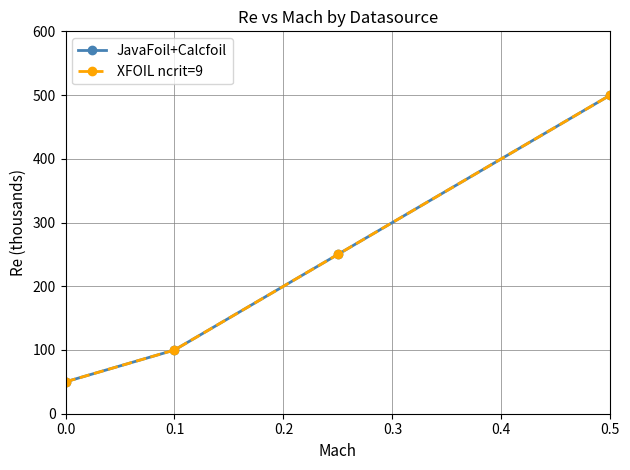

Is this an area chart (filled region under the line)?

No